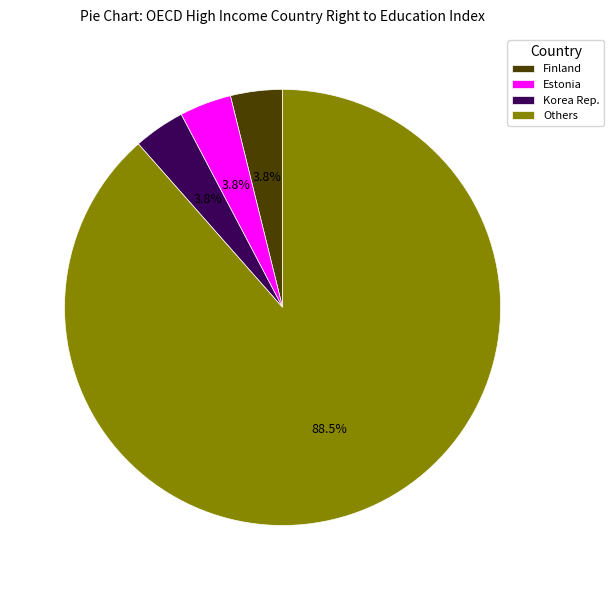

Approximately how many times larger is the value at Finland compared to Estonia?

1.0